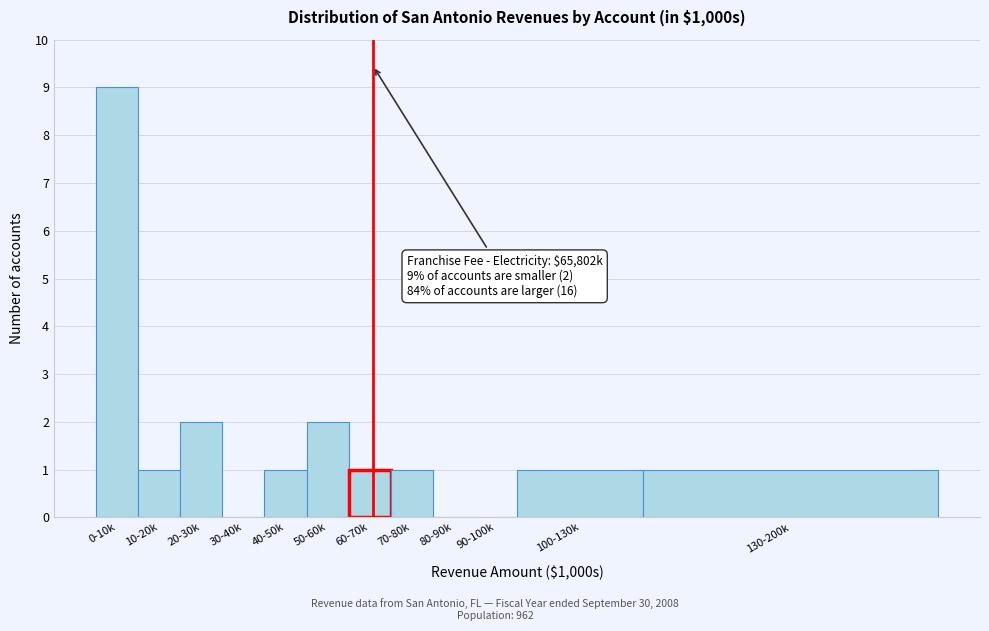

Reading left to right, list all the values displayed in this chart.

0-10k=9	10-20k=1	20-30k=2	30-40k=0	40-50k=1	50-60k=2	60-70k=1	70-80k=1	80-90k=0	90-100k=0	100-130k=1	130-200k=1